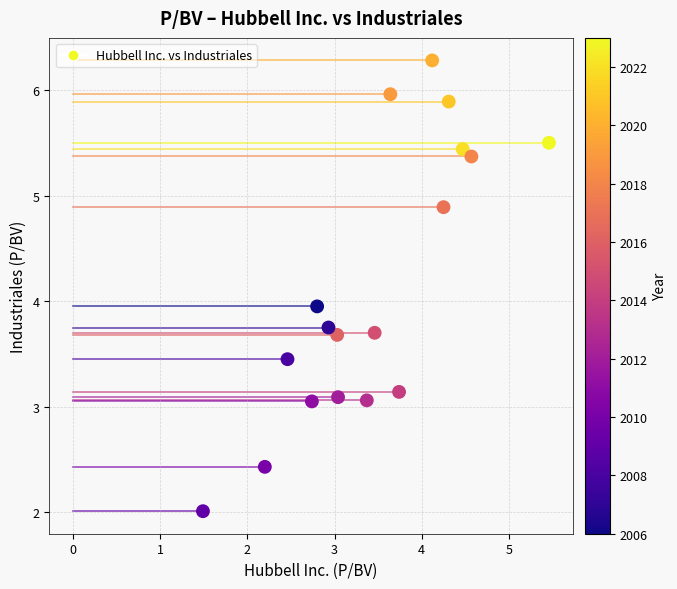

What is the range of Y values (max minus min)?

4.3